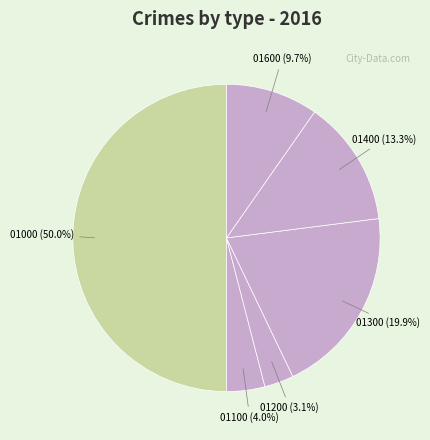

How many segments does this pie chart have?

6